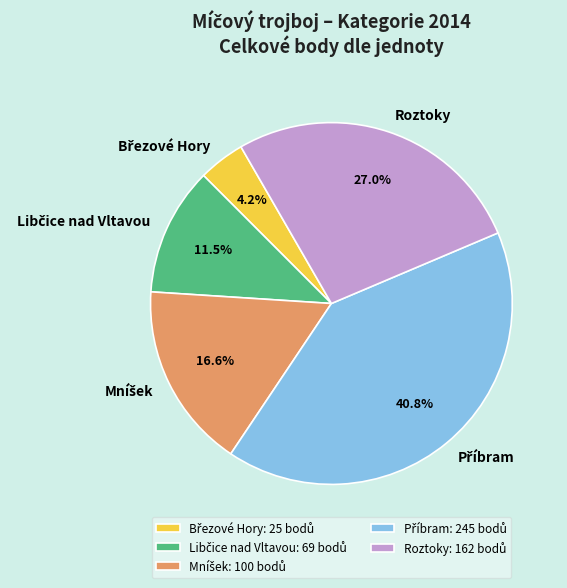

Does any single category account for the majority?

No